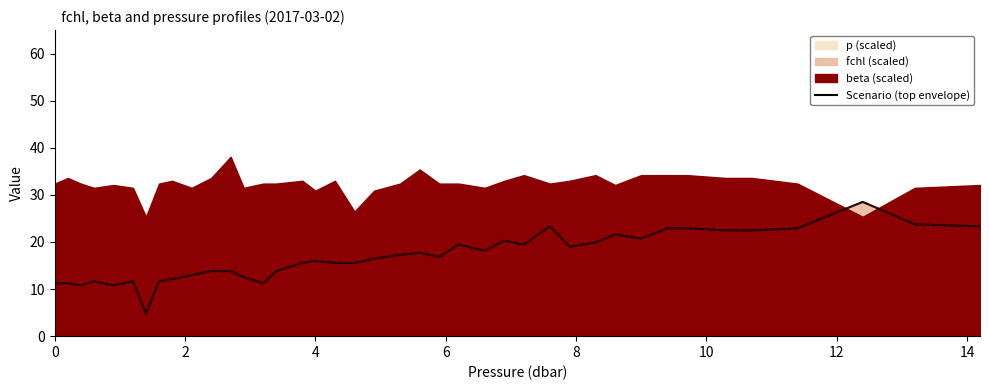

How many points are higher than both their immediate neighbors (excluding endpoints)?

9